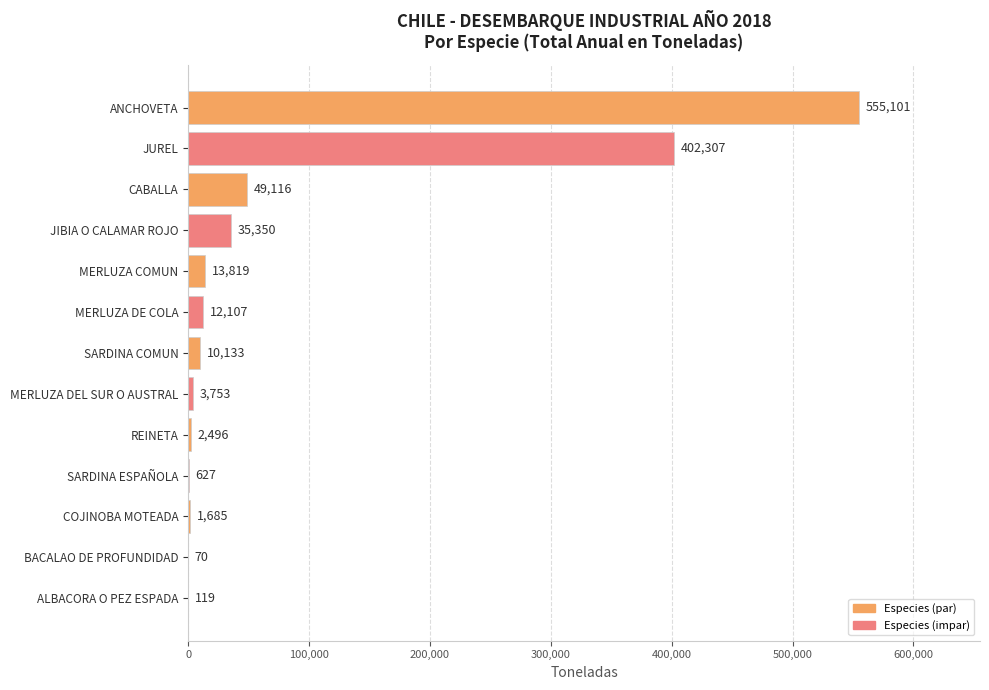

How many categories are shown in the chart?

13